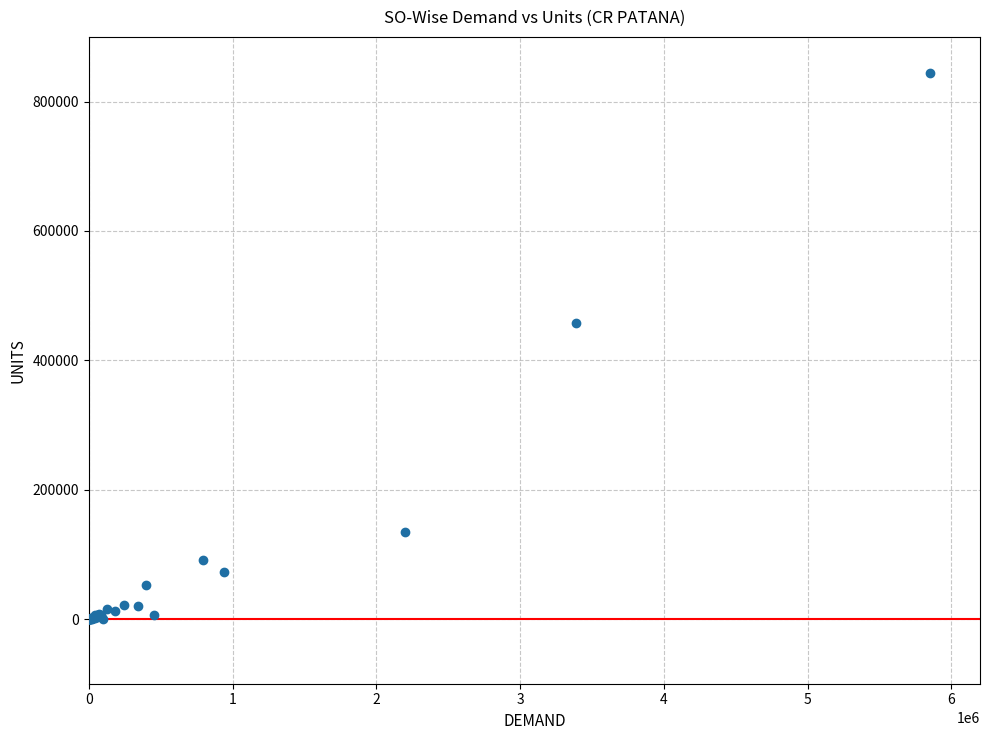

What Y value in the scatter plot is closest to 422086?

458170